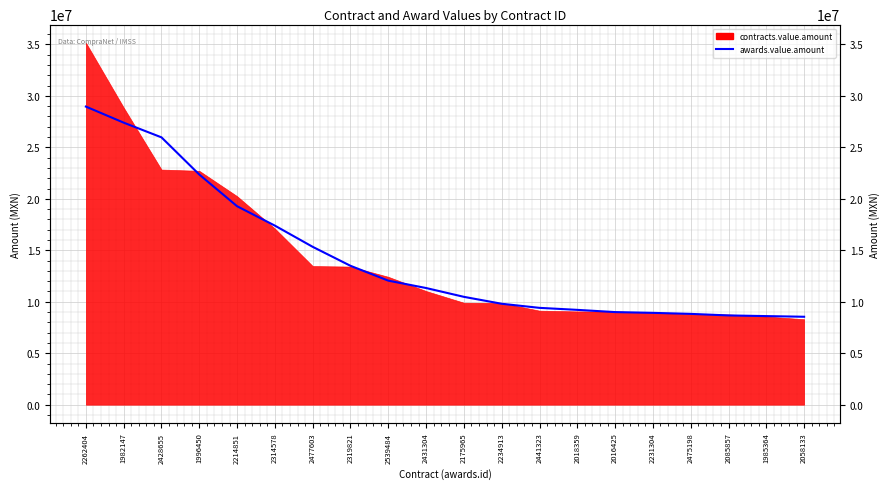

What is the label of the 8th point from the right?

2441323